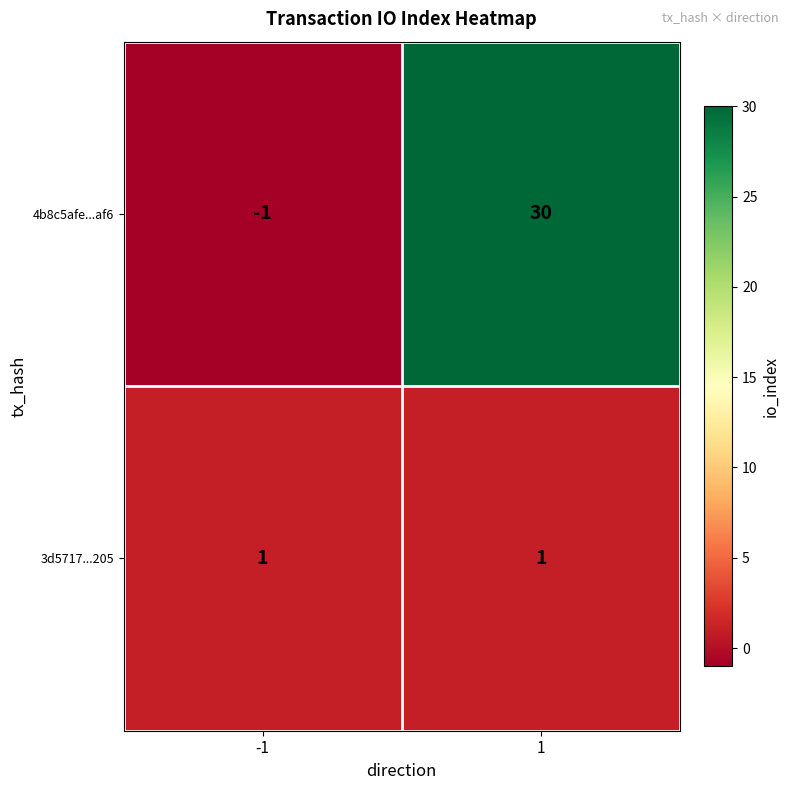

Which label corresponds to the largest value in the chart?

1